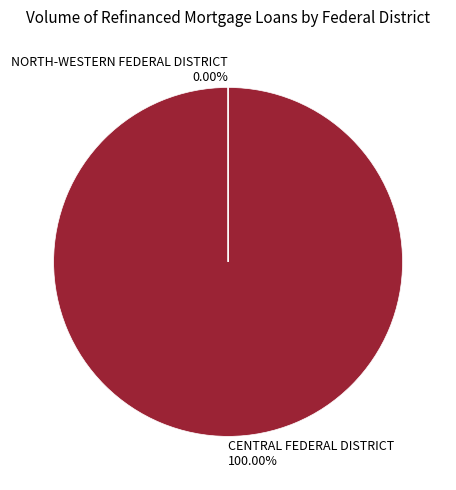

Which slice is the largest?

CENTRAL FEDERAL DISTRICT